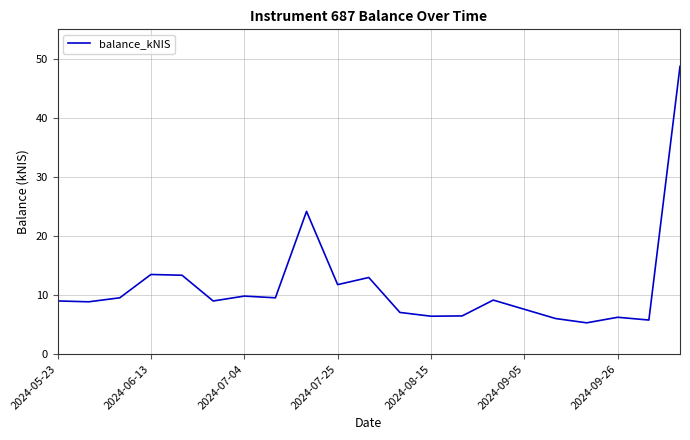

Count the number of data series in this chart.

1